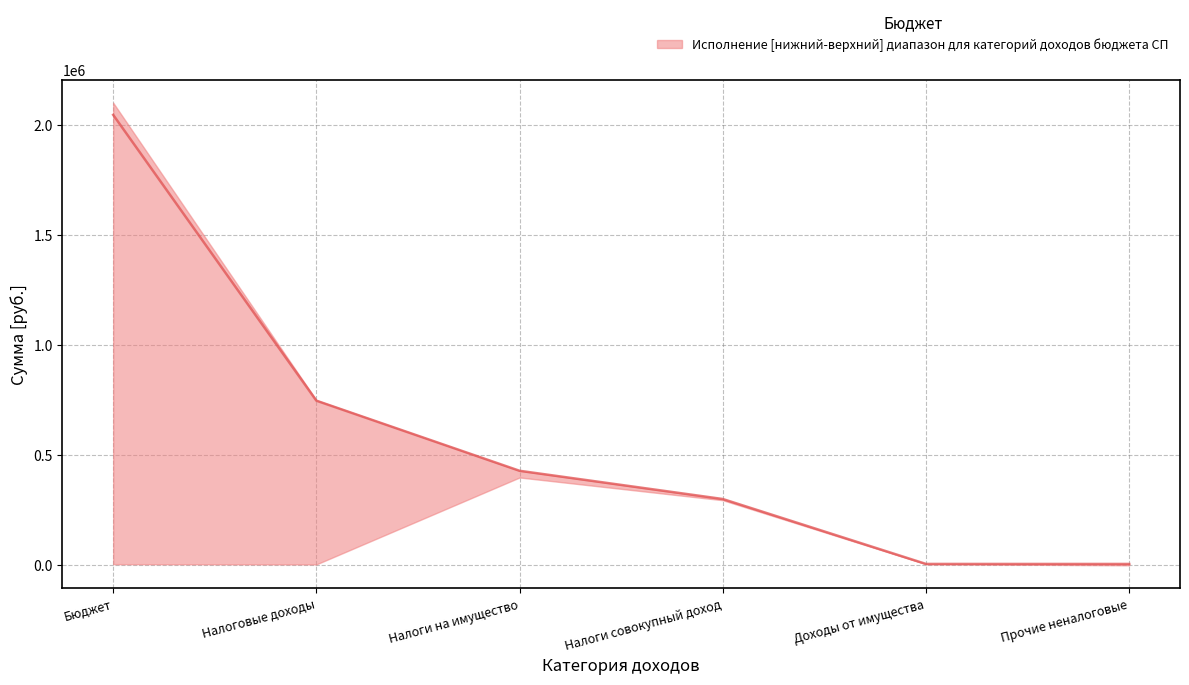

Which category has the lowest value in the lower series?

Прочие неналоговые